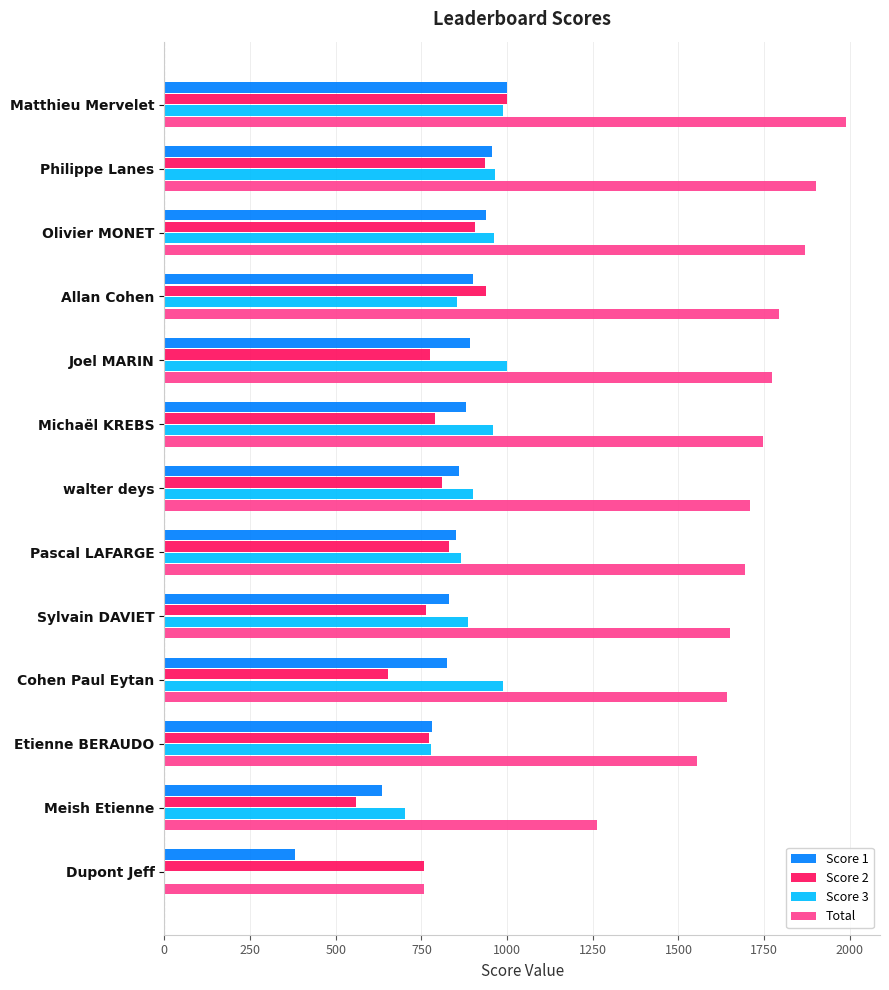

Which series has the largest total across all categories?

Total